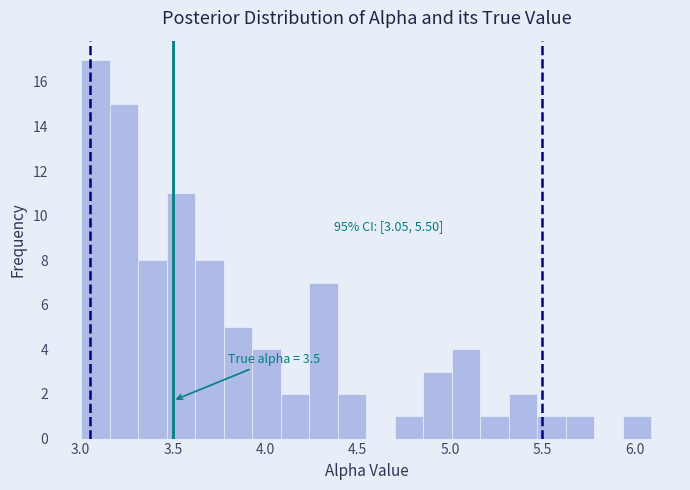

Read against the x-axis, roughly where is the centre of the tallest bar?

3.10